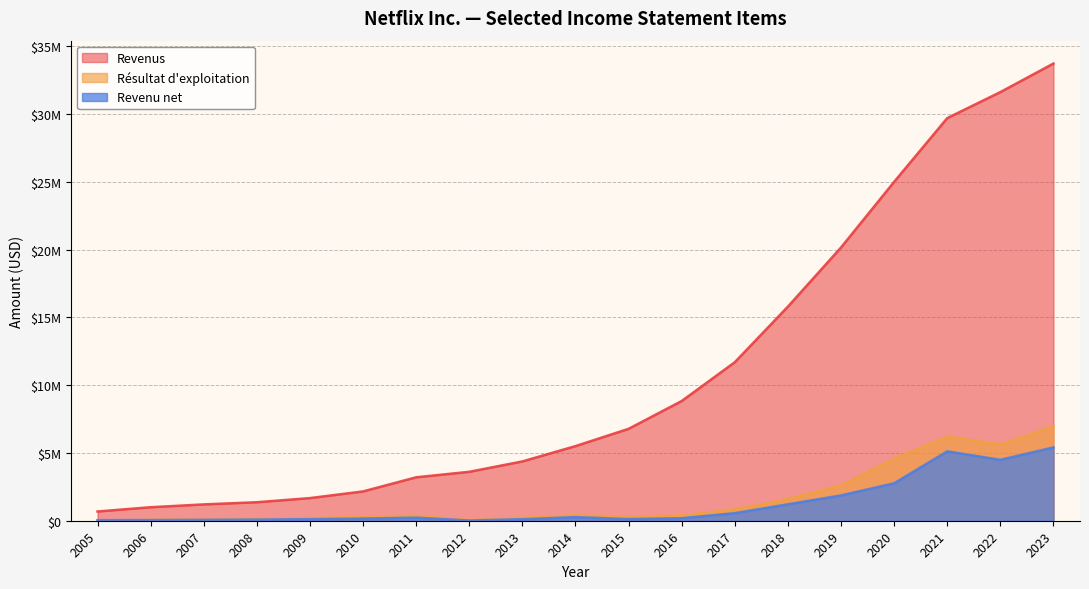

What is the difference between the maximum and second lowest values in the Revenus series?

32726637